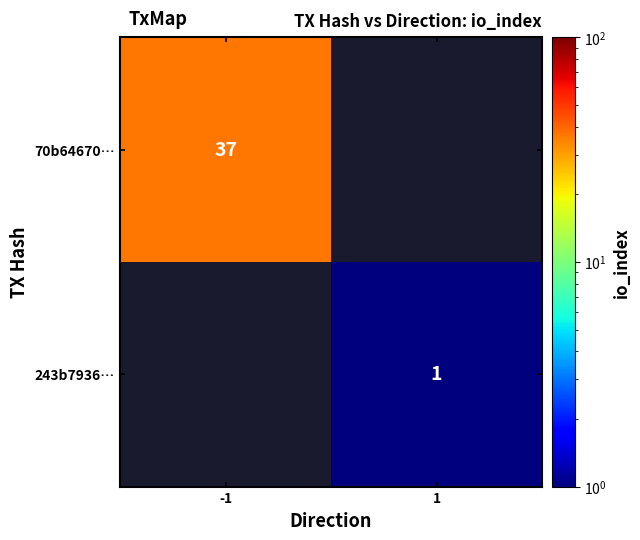

The 70b64670… series shows 37 at -1. True or false?

True